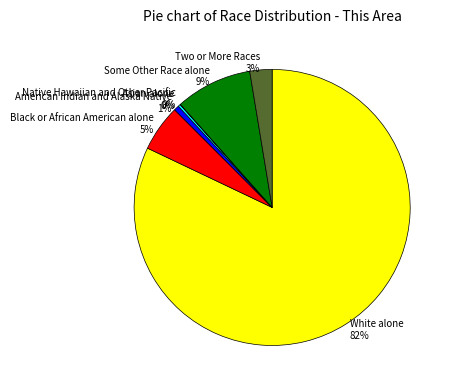

To the nearest percent, what portion does White alone represent?

82%